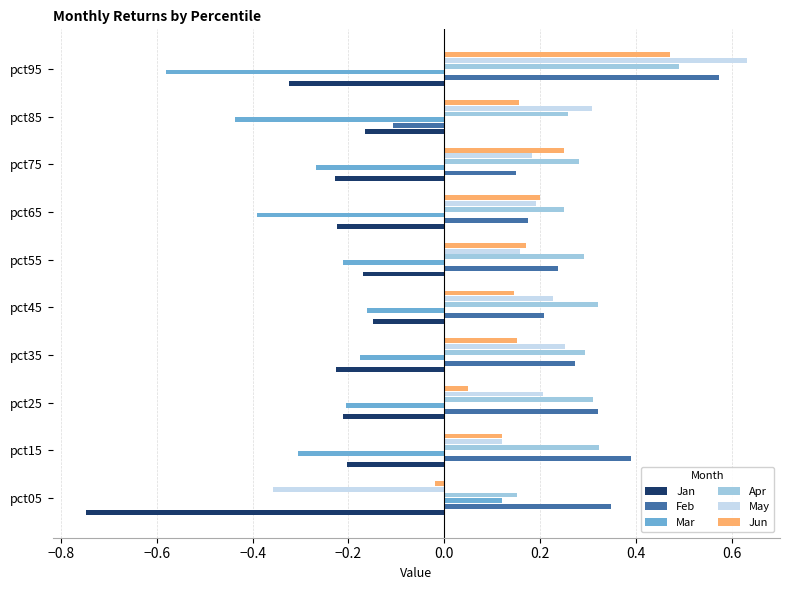

What are all the series names shown in the legend?

Jan, Feb, Mar, Apr, May, Jun